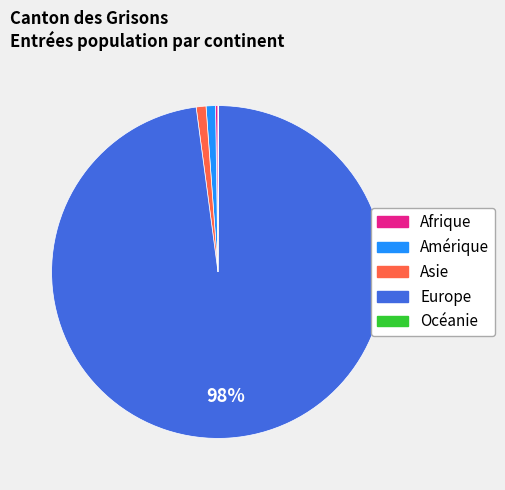

What is the majority slice?

Europe